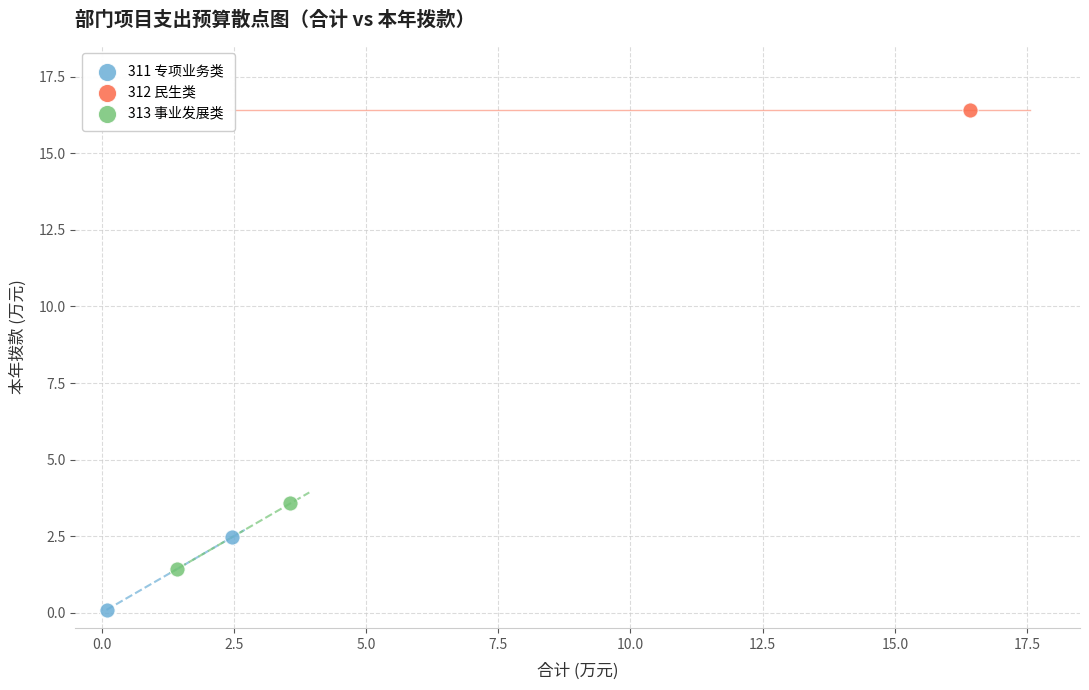

Which series reaches the maximum Y coordinate?

312 民生类